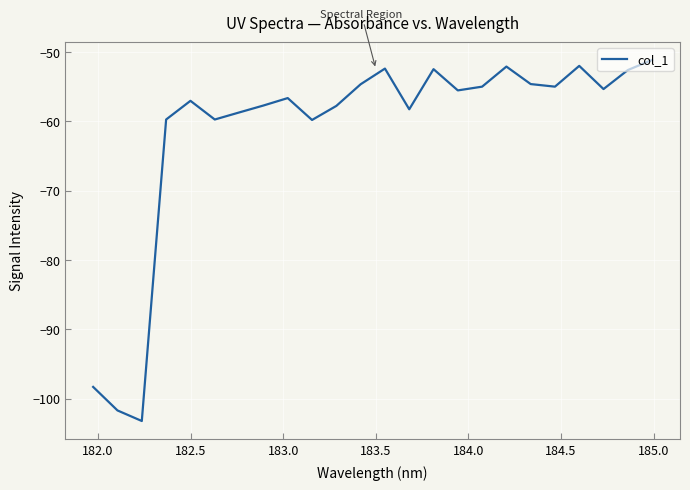

What is the difference between the maximum and minimum values?

52.1